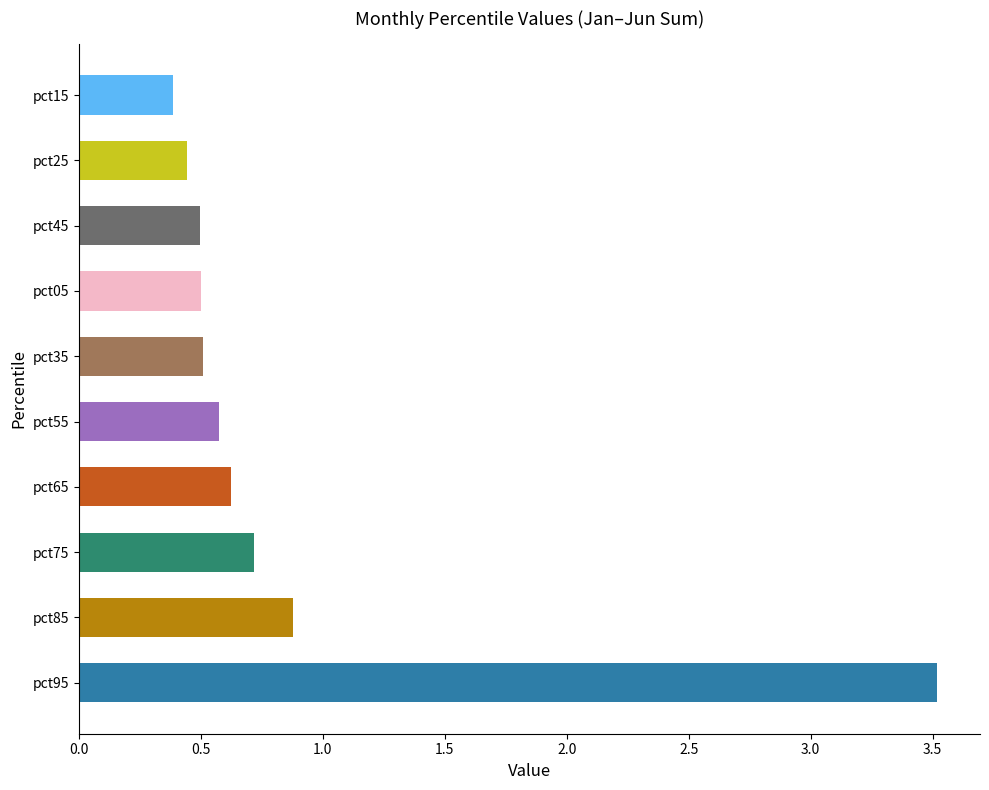

What is the change in value from pct75 to pct15?

-0.3